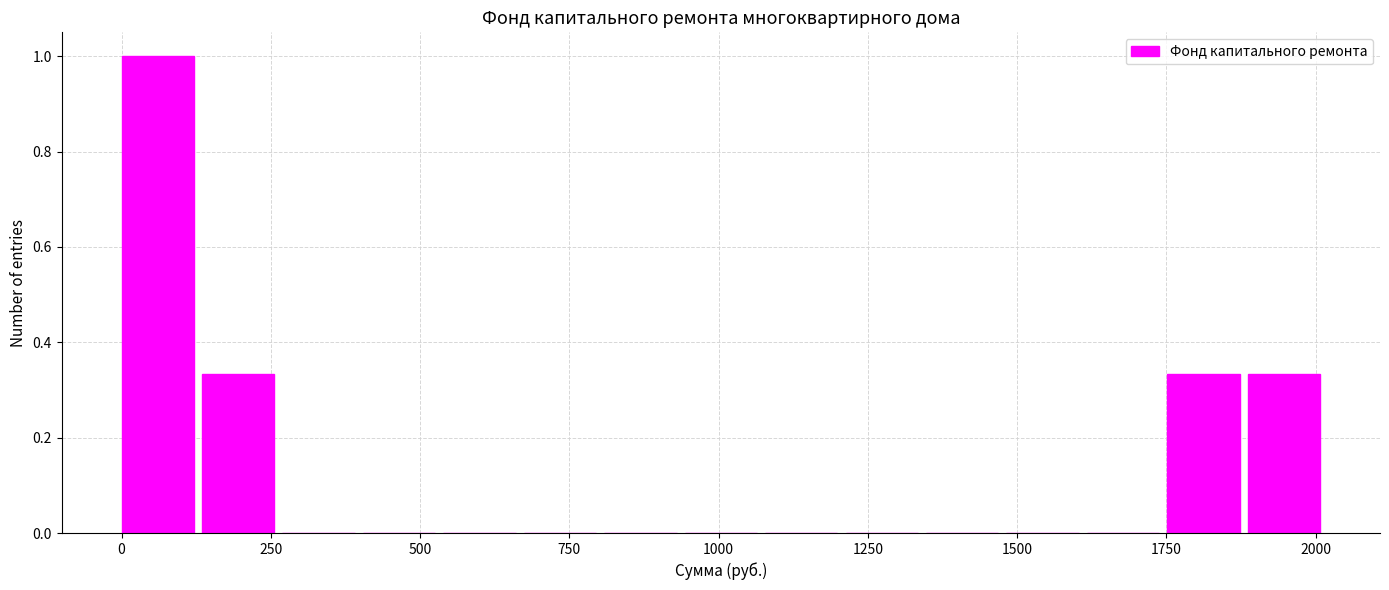

Around what value on the x-axis is the tallest bar? Give the approximate position of its centre, as read against the axis.

50